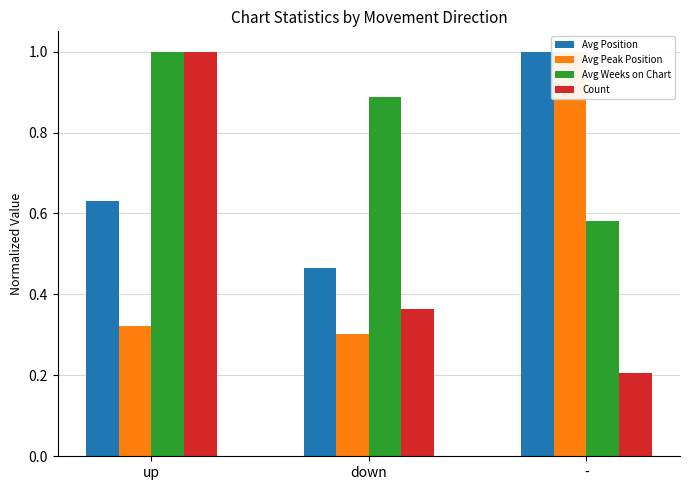

Rank the series by their maximum value, from lowest to highest.

Avg Position, Avg Peak Position, Avg Weeks on Chart, Count